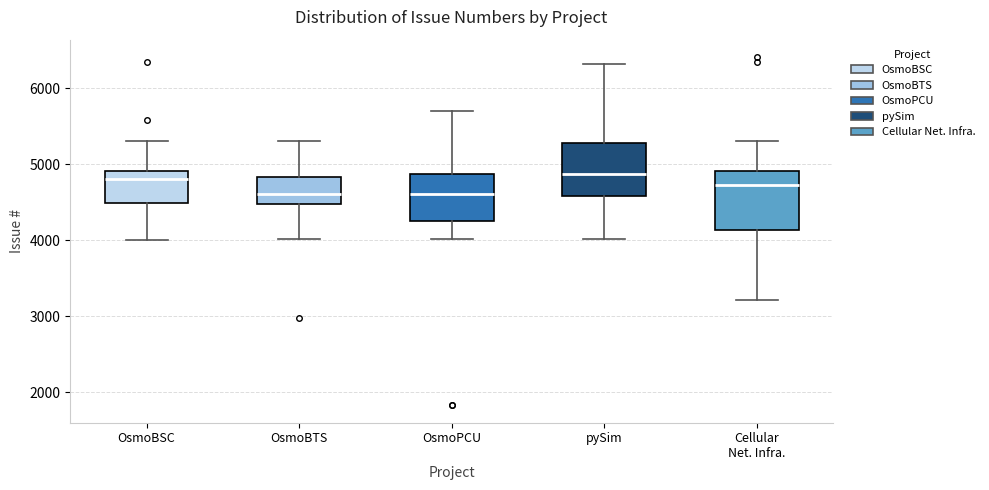

Where does the median line of the box for Cellular Net. Infra. sit on the y-axis? The values are not printed on the chart, so give them approximately, as read against the axis.

4700